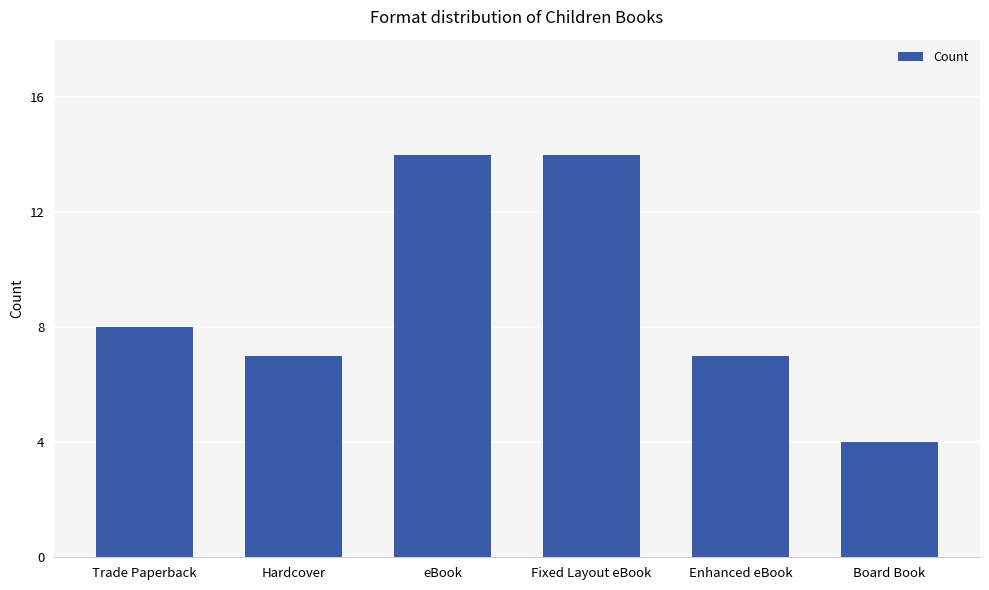

At which label is the value closest to 9?

Trade Paperback